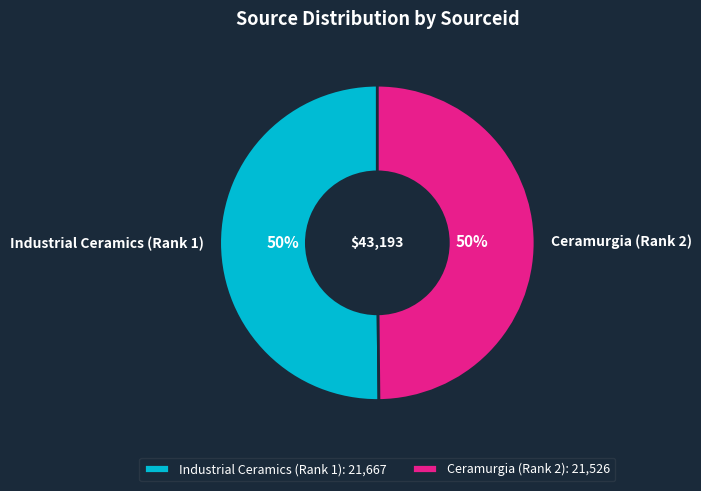

To the nearest percent, what portion does Industrial Ceramics (Rank 1) represent?

50%